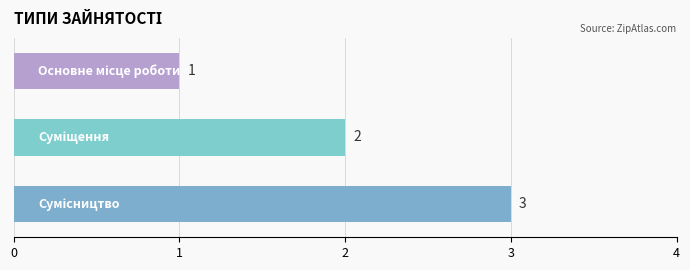

What is the greatest value displayed?

3